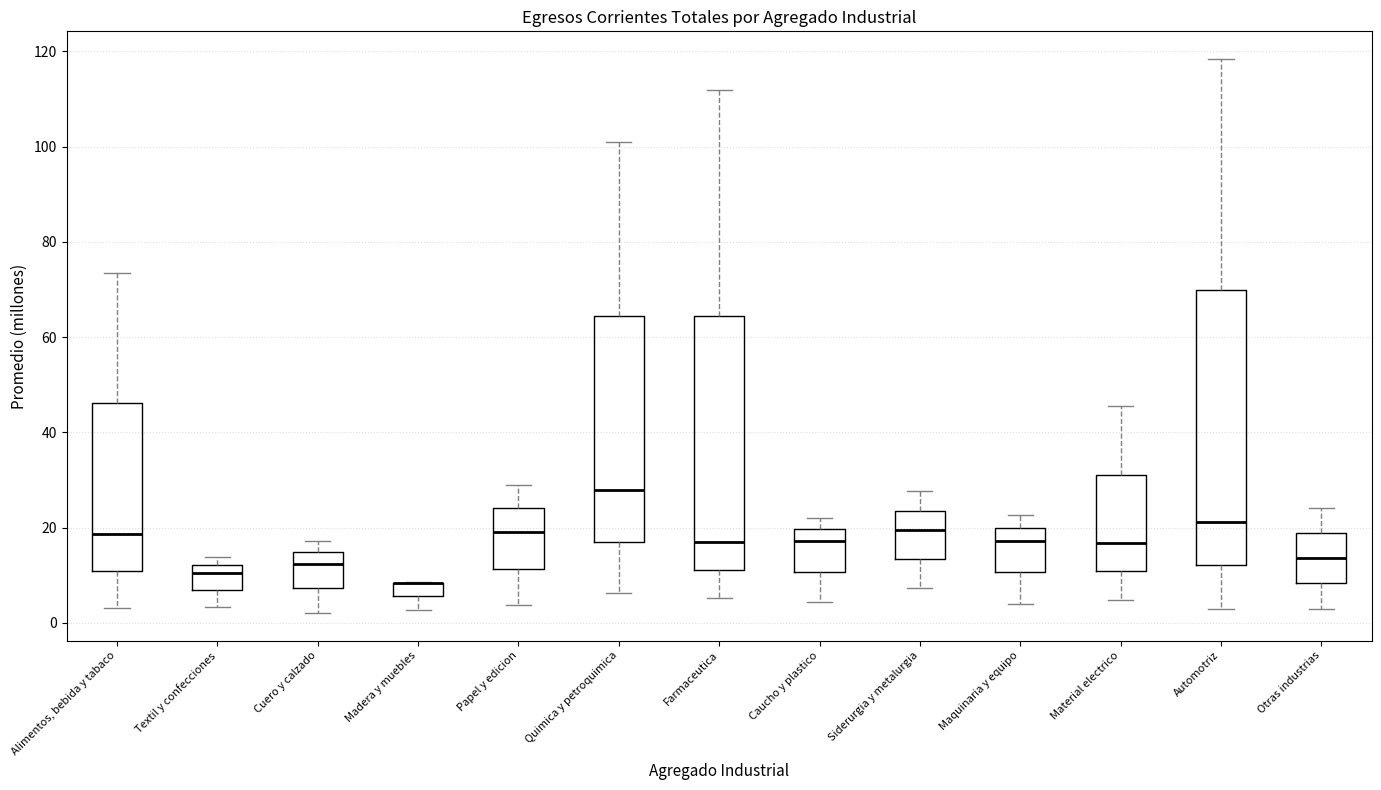

Where is the upper edge of the box for Textil y confecciones on the y-axis? The values are not printed on the chart, so give them approximately, as read against the axis.

12